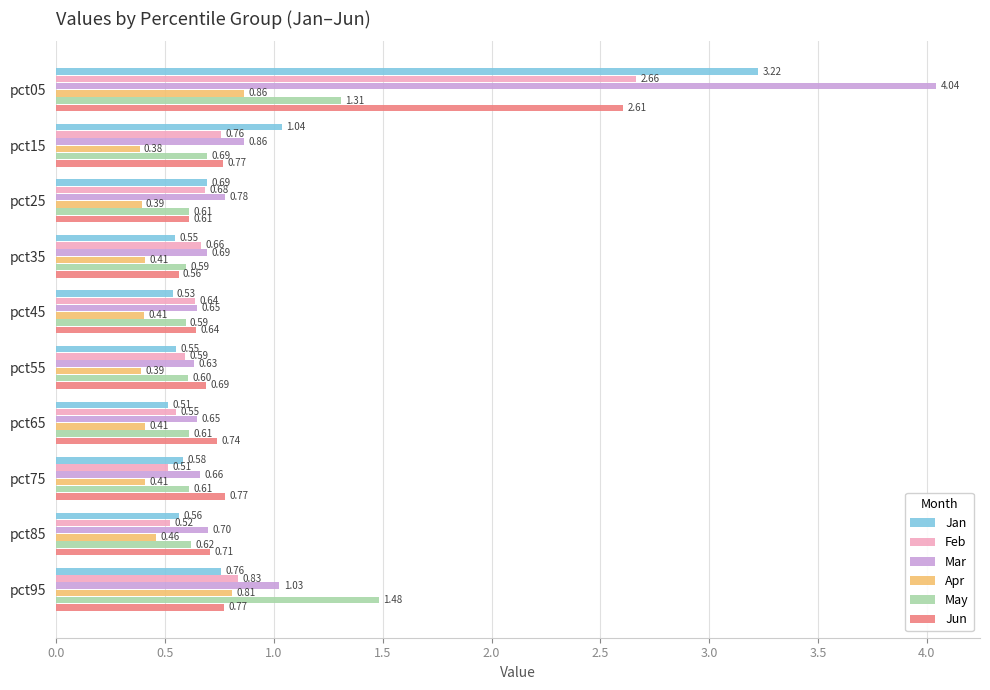

Which series has the largest range (max minus min)?

Mar